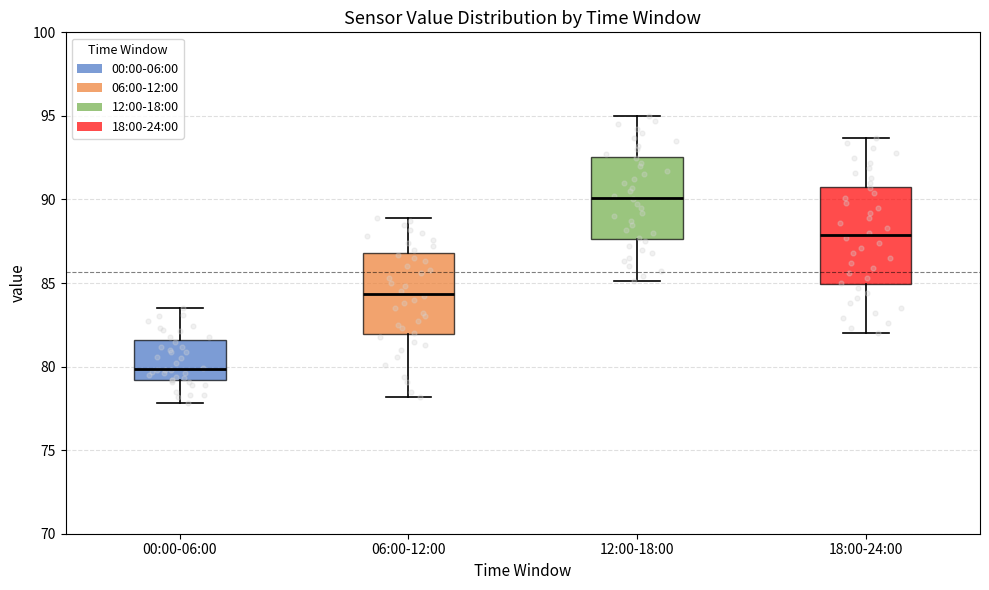

Reading left to right, transcribe this box plot: for each box, give where its median line is, the range the box spans, and where its two whiskers end, as read against the y-axis. The values are not printed on the chart, so give them approximately, as read against the axis.

00:00-06:00: median 80.0, box 79.0 to 81.5, whiskers 78.0 to 83.5
06:00-12:00: median 84.5, box 82.0 to 87.0, whiskers 78.0 to 89.0
12:00-18:00: median 90.0, box 87.5 to 92.5, whiskers 85.0 to 95.0
18:00-24:00: median 88.0, box 85.0 to 91.0, whiskers 82.0 to 93.5